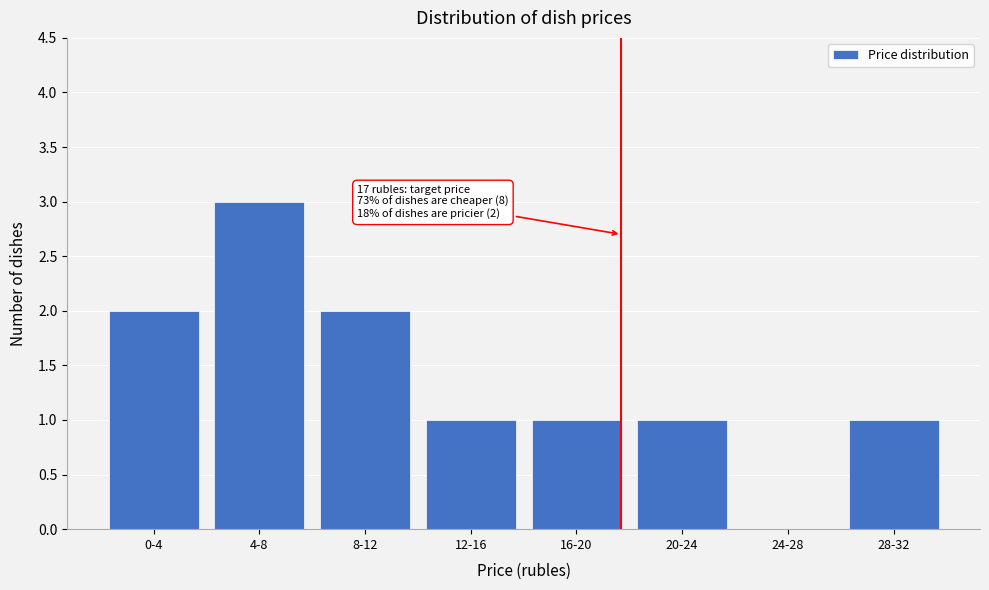

Reading left to right, transcribe all the data shown in this chart.

0-4=2	4-8=3	8-12=2	12-16=1	16-20=1	20-24=1	24-28=0	28-32=1